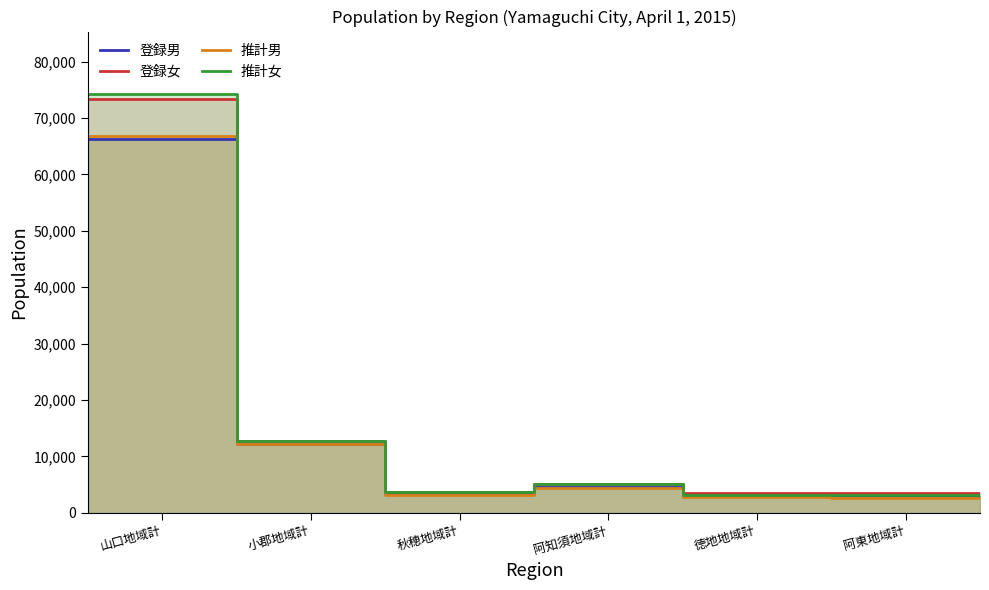

What is the value of the 推計女 point at the 6th from the left?

3135